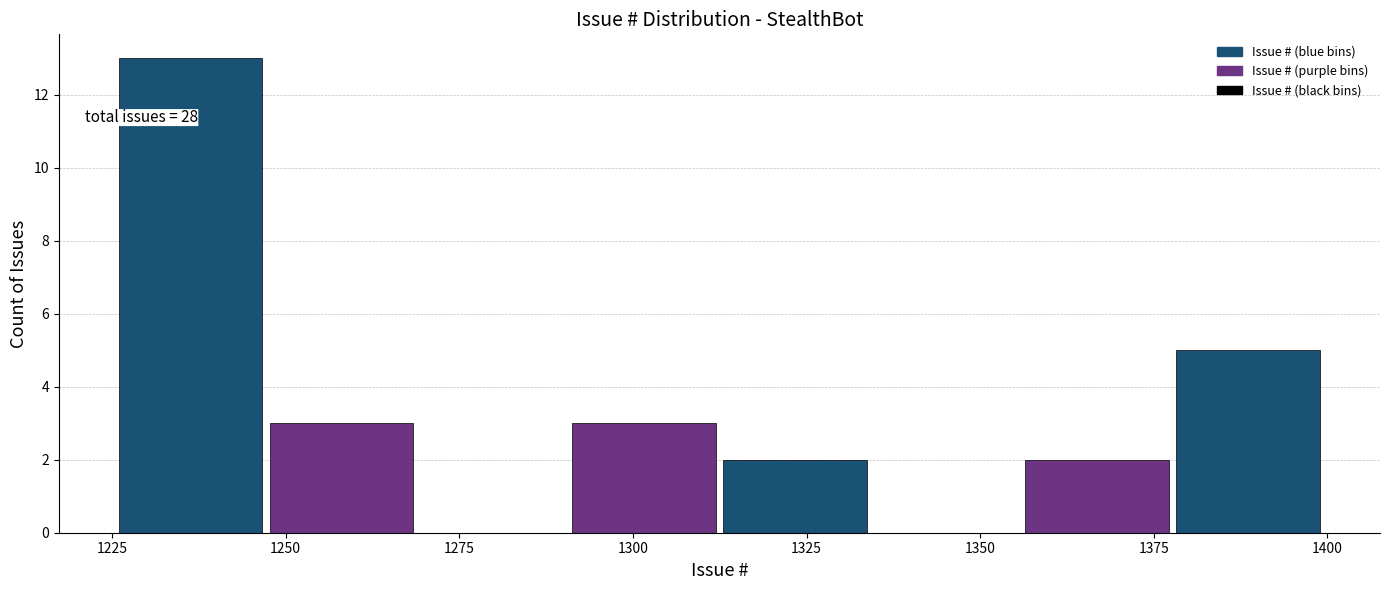

Which range on the x-axis has the tallest bar?

1225 to 1250